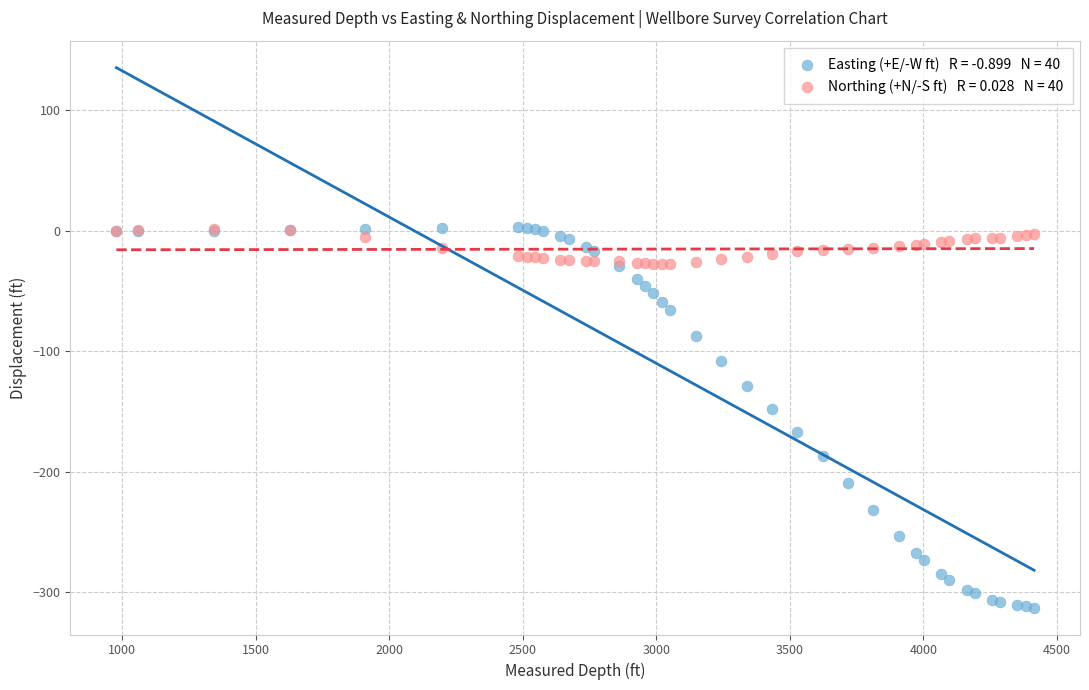

Across all series, what Y value is closest to -154?

-148.2